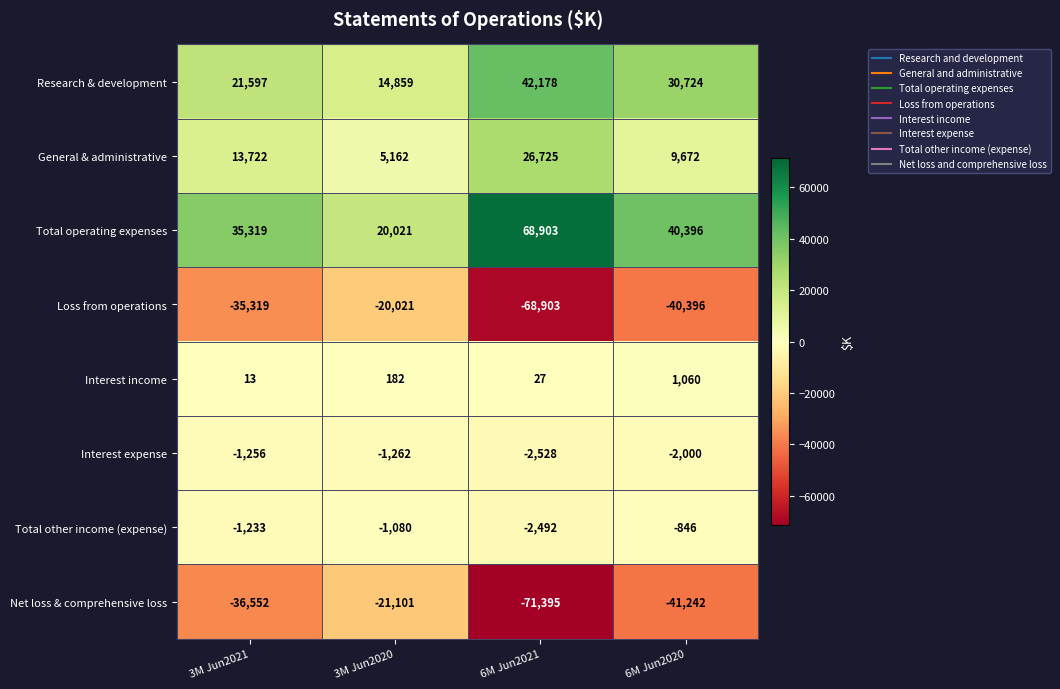

The Total other income (expense) series shows -763 at 3M Jun2021. True or false?

False